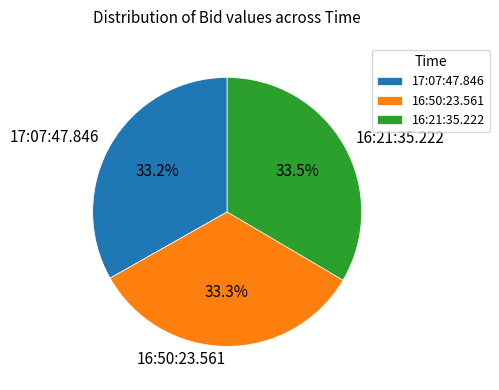

Combined, do 16:50:23.561 and 17:07:47.846 account for over 50%?

Yes